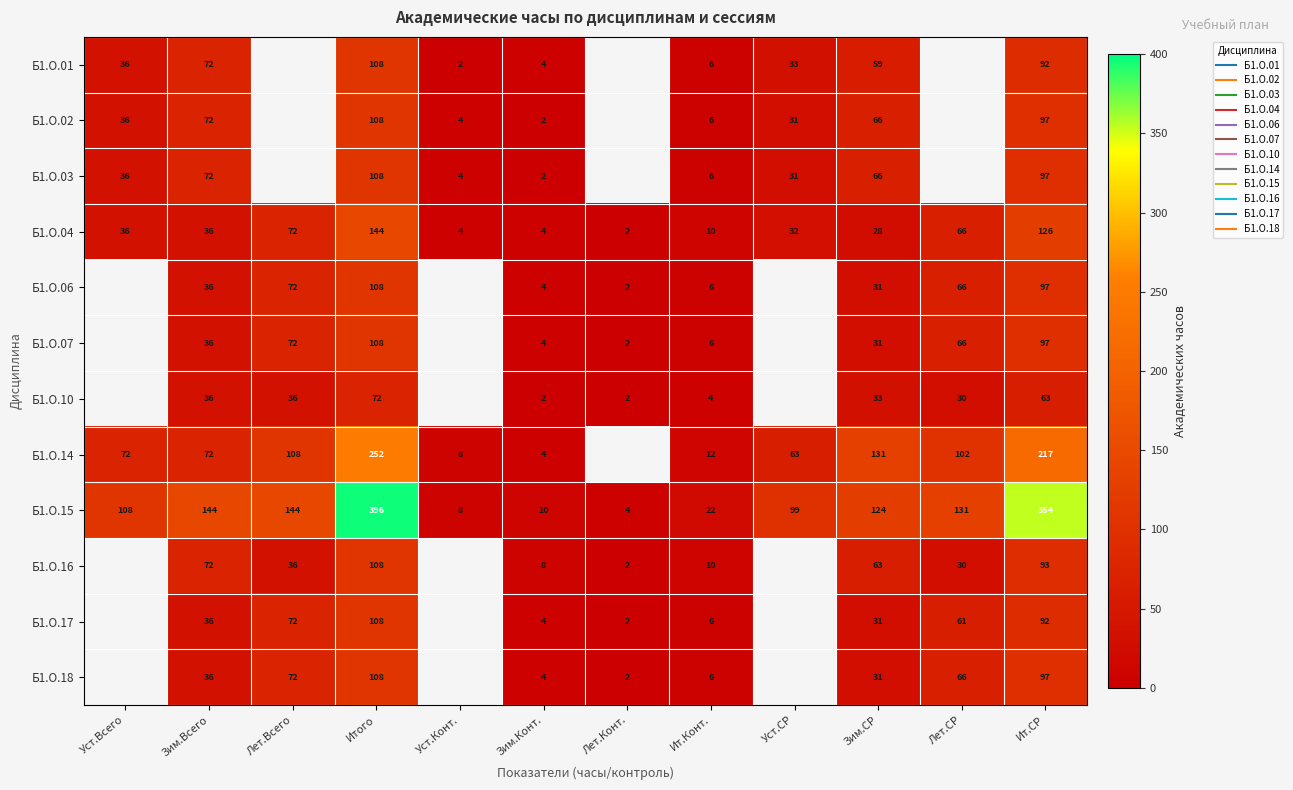

How many values in Б1.О.10 are above zero?

9